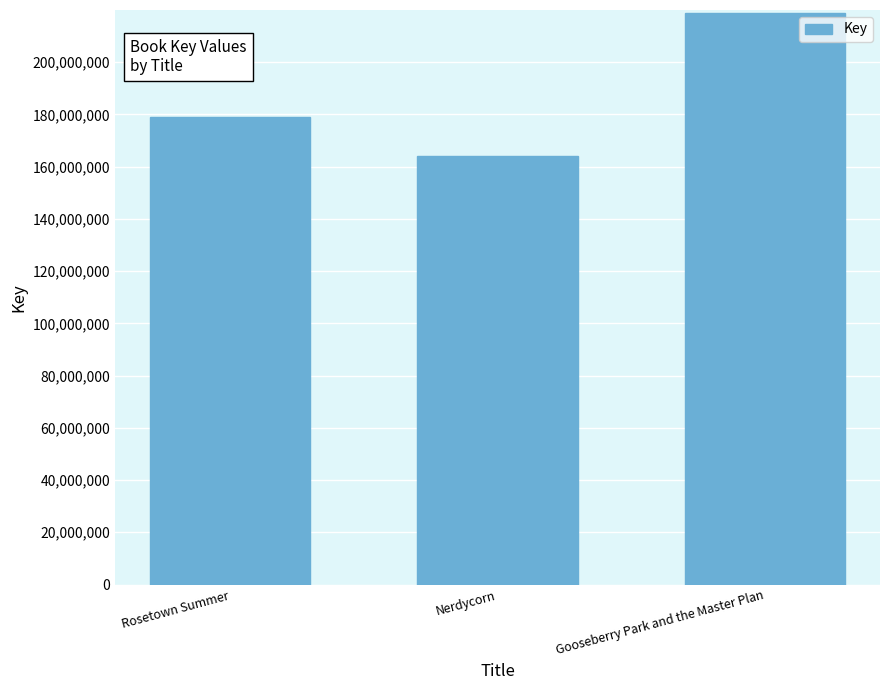

How many values are below 178951392?

1